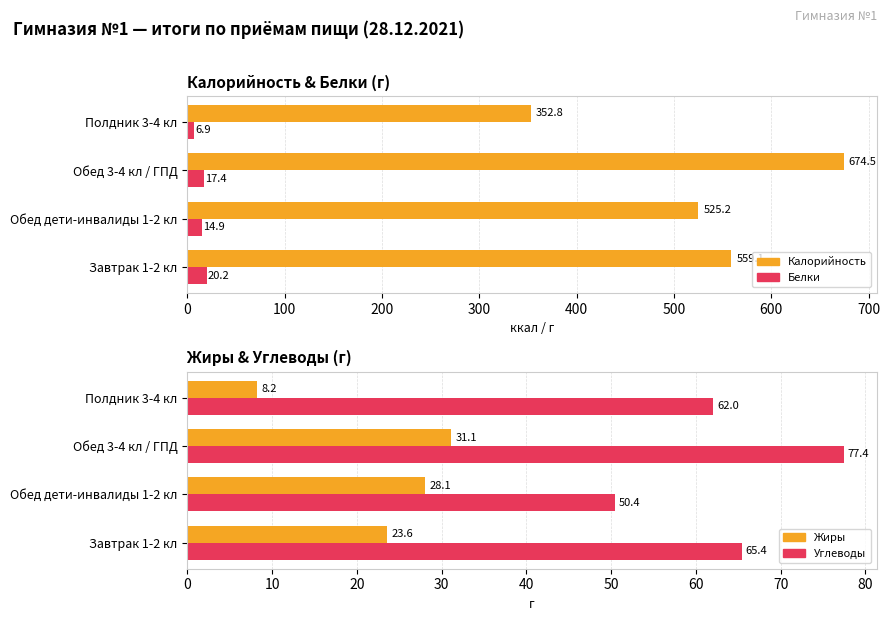

What is the difference between the maximum and minimum values in the Углеводы series?

27.0